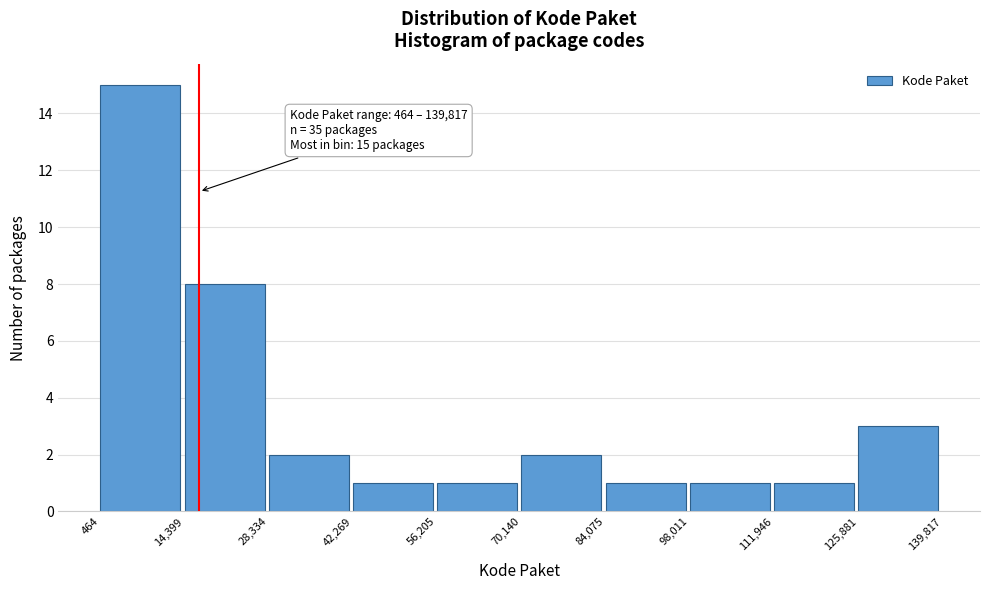

Over which range of the x-axis is the bar tallest?

464 to 14,399